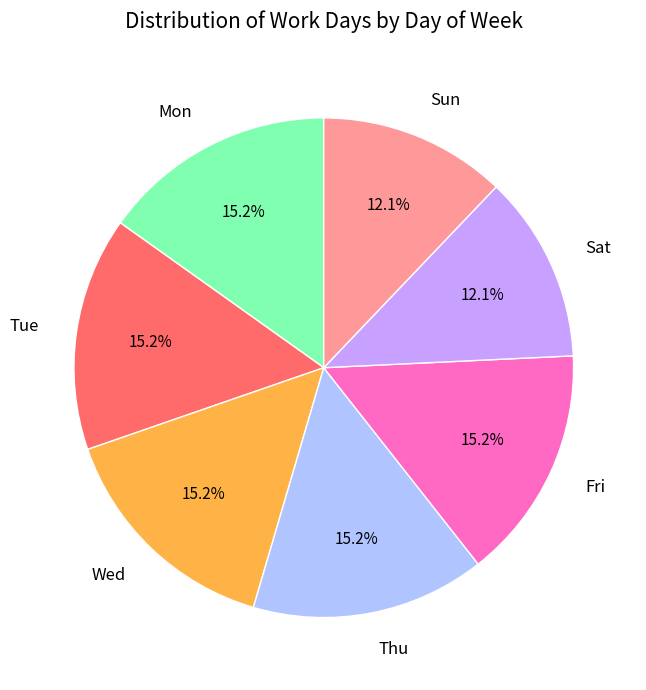

Does Mon represent more than half of the total?

No